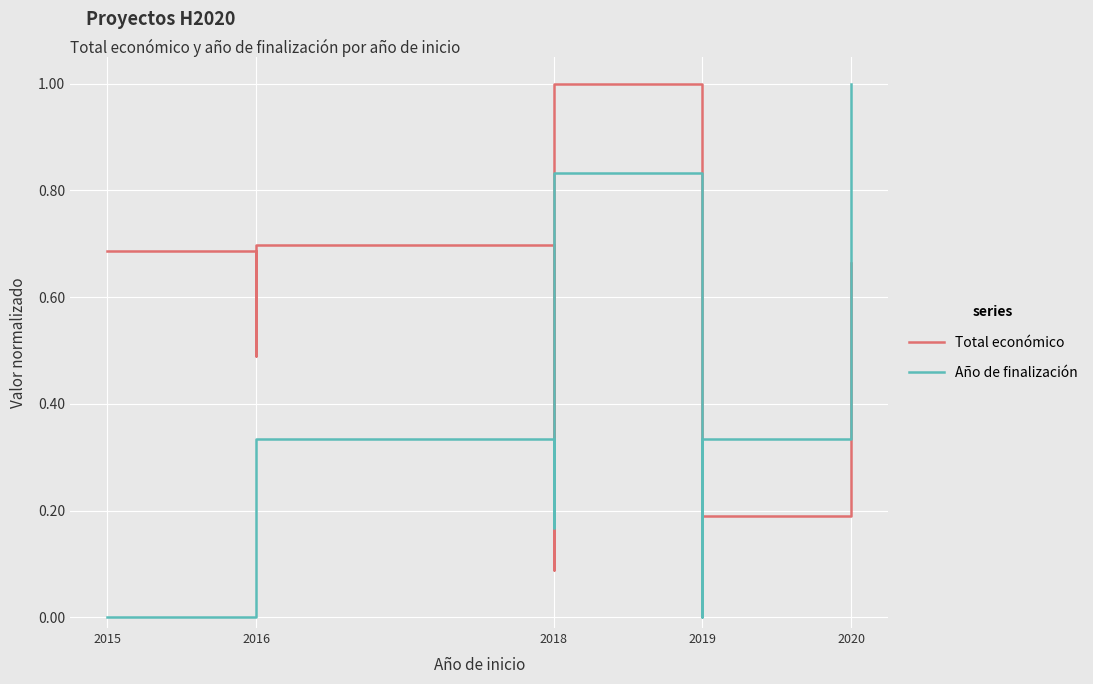

At 2020, list the series in order from smallest to largest.

Total económico, Año de finalización